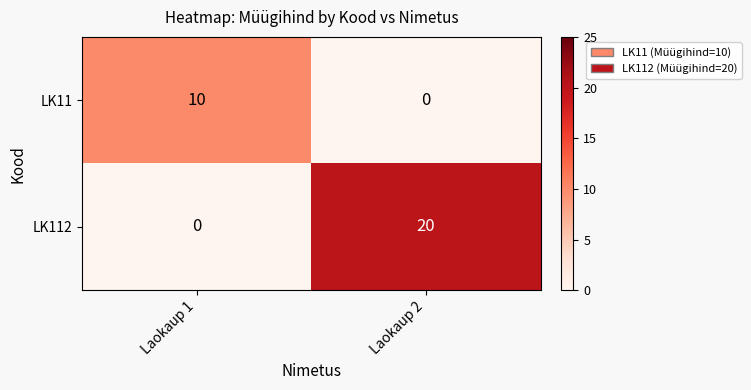

Which series has the largest range (max minus min)?

LK112